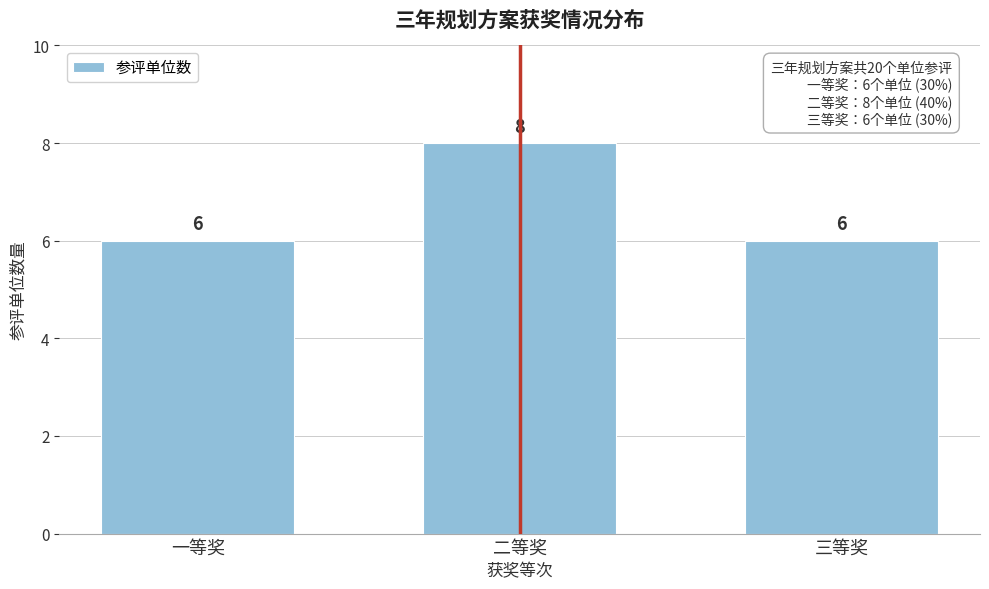

Reading right to left, list all the values displayed in this chart.

三等奖=6	二等奖=8	一等奖=6